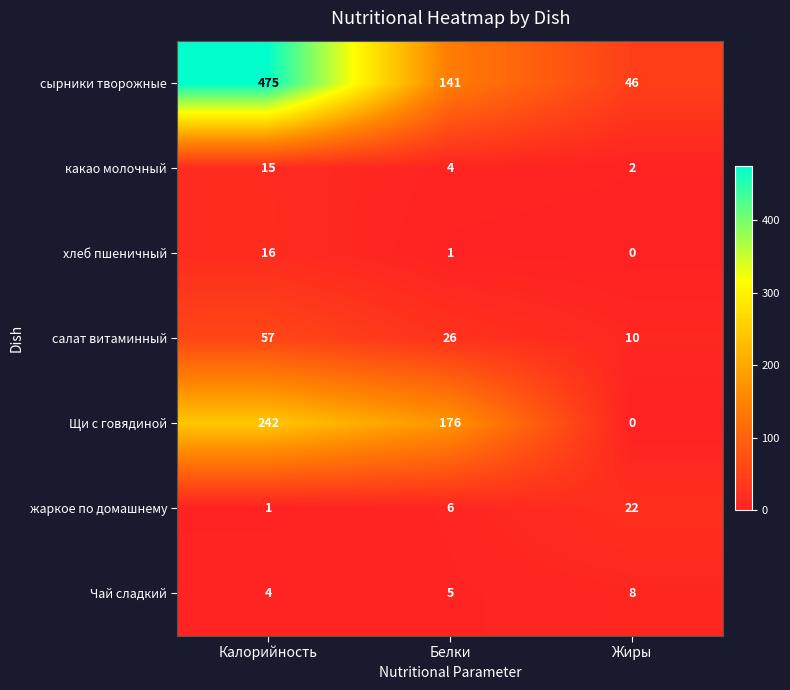

What is the difference between the highest and lowest values at Белки?

175